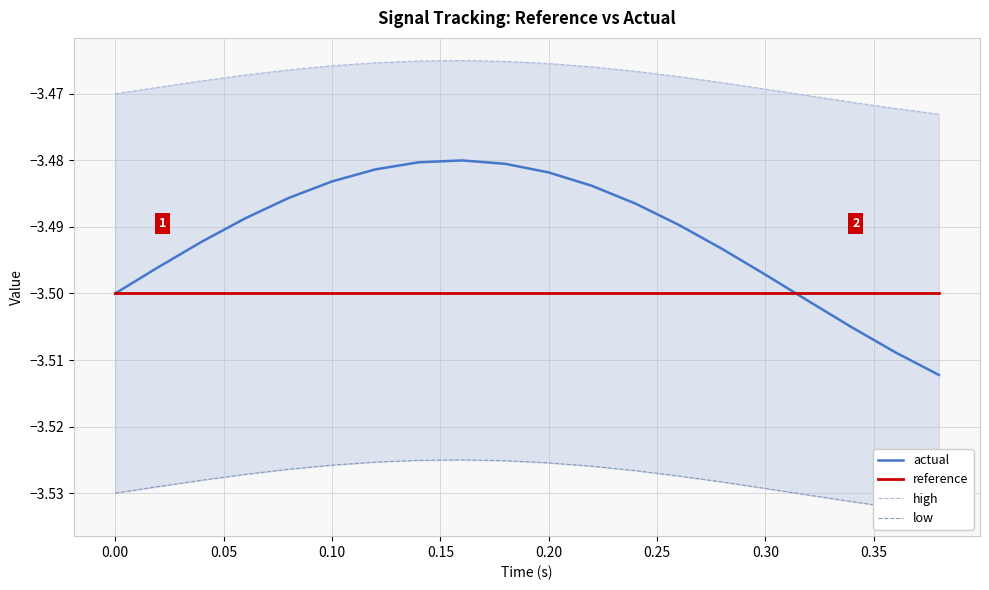

The value of reference at 0.00 is -3.5. True or false?

True